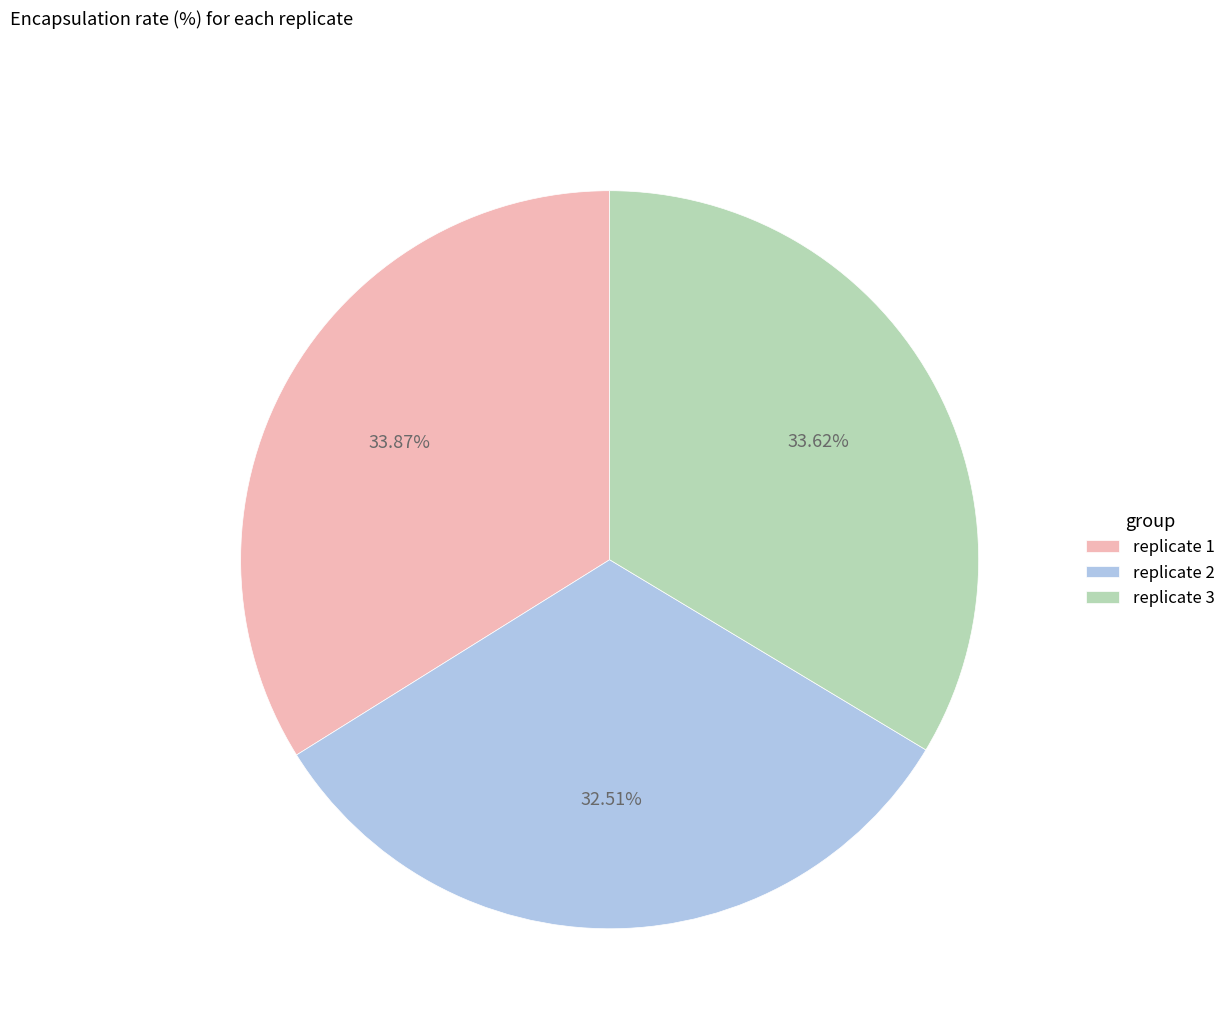

Does any single category account for the majority?

No